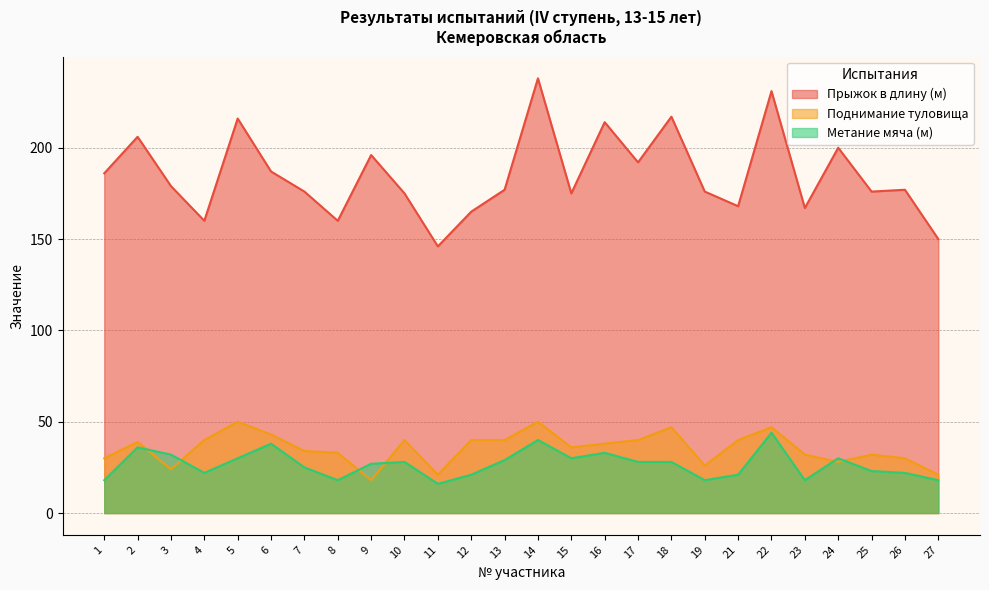

The Метание мяча (м) series shows 44 at 24. True or false?

False